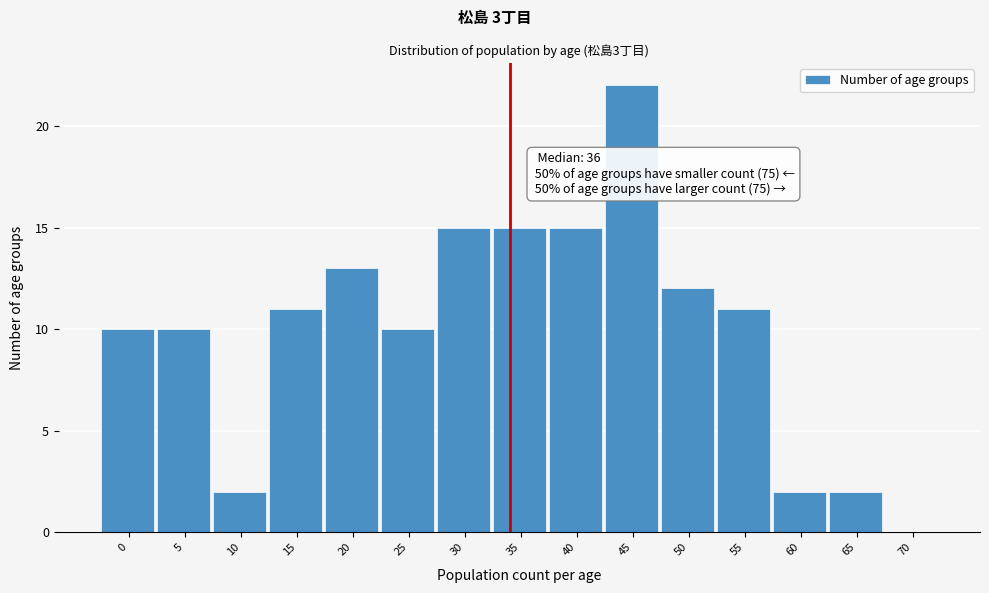

Reading right to left, extract all data points from this chart.

70=0	65=2	60=2	55=11	50=12	45=22	40=15	35=15	30=15	25=10	20=13	15=11	10=2	5=10	0=10